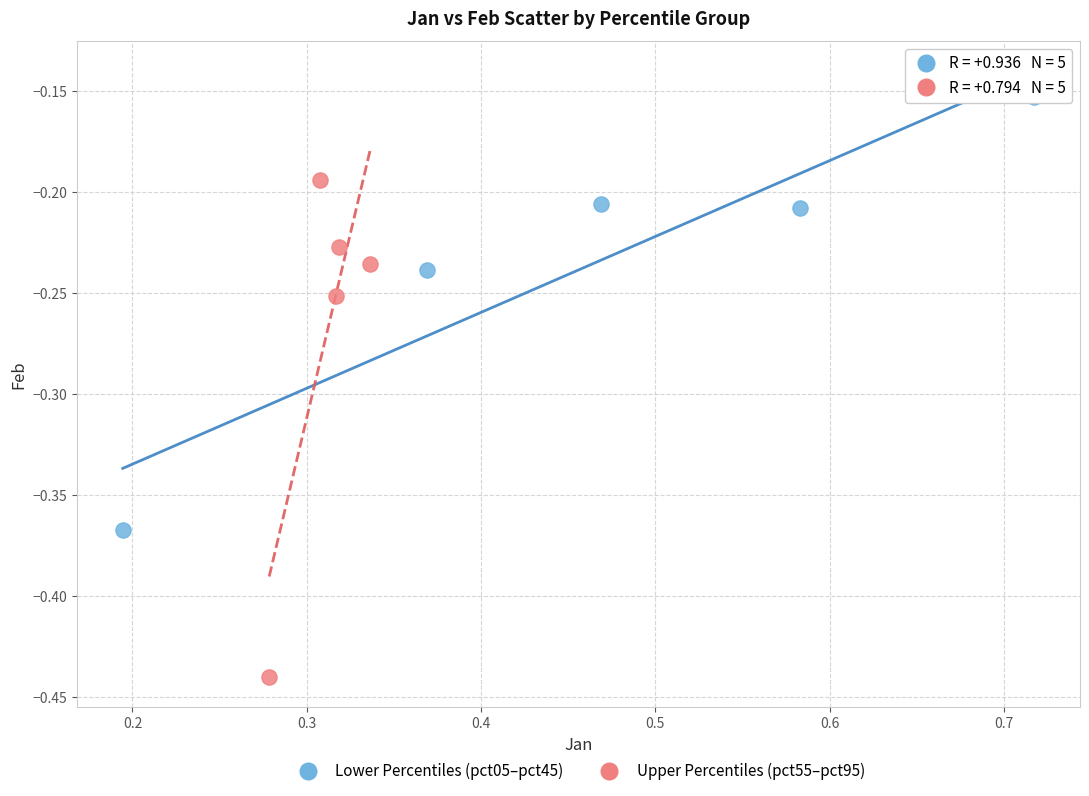

Which series reaches the maximum Y coordinate?

Lower Percentiles (pct05–pct45)